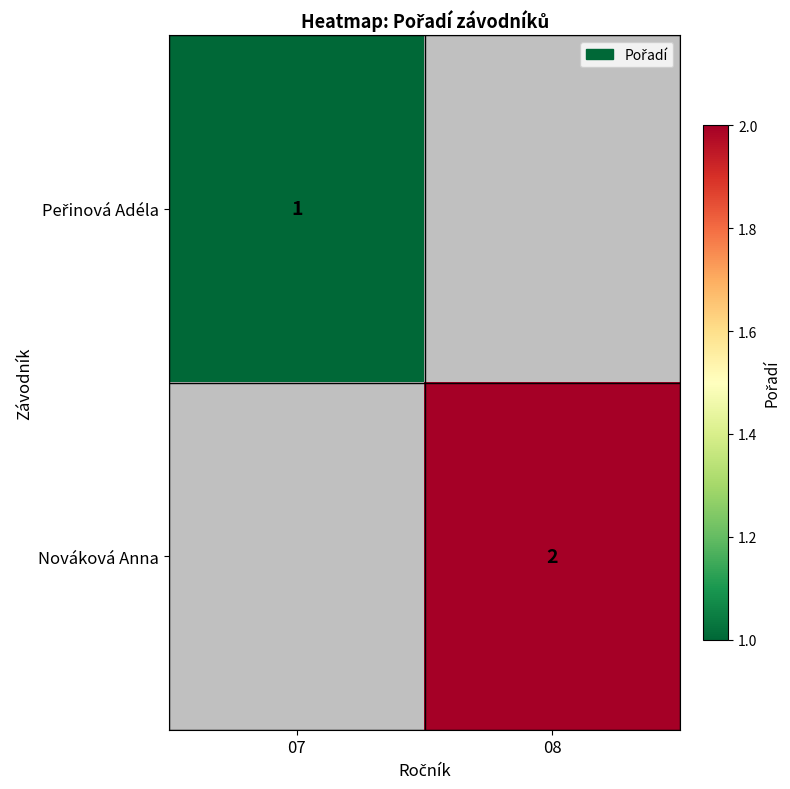

Which has a higher value, 08 or 07?

07